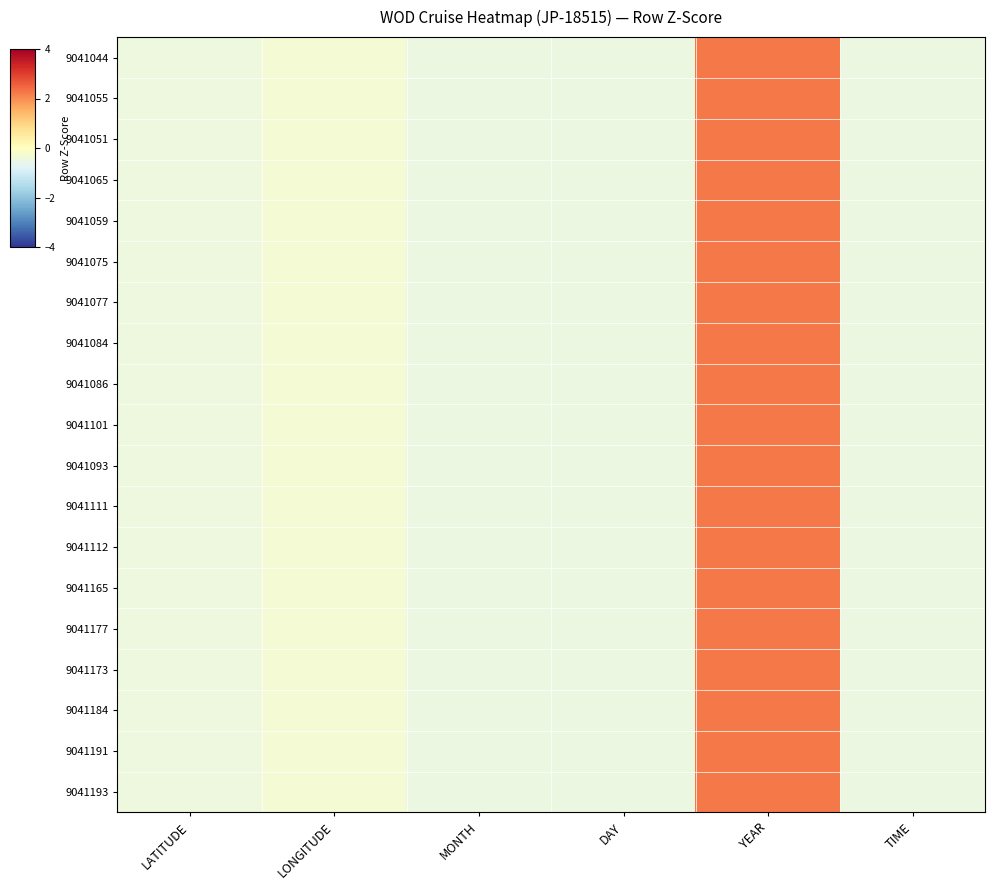

Reading left to right, extract all data points from this chart.

9041044: LATITUDE=-0.4	LONGITUDE=-0.3	MONTH=-0.5	DAY=-0.5	YEAR=2.2	TIME=-0.5
9041055: LATITUDE=-0.4	LONGITUDE=-0.3	MONTH=-0.5	DAY=-0.5	YEAR=2.2	TIME=-0.5
9041051: LATITUDE=-0.4	LONGITUDE=-0.3	MONTH=-0.5	DAY=-0.5	YEAR=2.2	TIME=-0.5
9041065: LATITUDE=-0.4	LONGITUDE=-0.3	MONTH=-0.5	DAY=-0.5	YEAR=2.2	TIME=-0.5
9041059: LATITUDE=-0.4	LONGITUDE=-0.3	MONTH=-0.5	DAY=-0.5	YEAR=2.2	TIME=-0.5
9041075: LATITUDE=-0.4	LONGITUDE=-0.3	MONTH=-0.5	DAY=-0.5	YEAR=2.2	TIME=-0.5
9041077: LATITUDE=-0.4	LONGITUDE=-0.3	MONTH=-0.5	DAY=-0.5	YEAR=2.2	TIME=-0.5
9041084: LATITUDE=-0.4	LONGITUDE=-0.3	MONTH=-0.5	DAY=-0.5	YEAR=2.2	TIME=-0.5
9041086: LATITUDE=-0.4	LONGITUDE=-0.3	MONTH=-0.5	DAY=-0.5	YEAR=2.2	TIME=-0.5
9041101: LATITUDE=-0.4	LONGITUDE=-0.3	MONTH=-0.5	DAY=-0.5	YEAR=2.2	TIME=-0.5
9041093: LATITUDE=-0.4	LONGITUDE=-0.3	MONTH=-0.5	DAY=-0.5	YEAR=2.2	TIME=-0.5
9041111: LATITUDE=-0.5	LONGITUDE=-0.3	MONTH=-0.5	DAY=-0.5	YEAR=2.2	TIME=-0.5
9041112: LATITUDE=-0.5	LONGITUDE=-0.3	MONTH=-0.5	DAY=-0.5	YEAR=2.2	TIME=-0.5
9041165: LATITUDE=-0.4	LONGITUDE=-0.3	MONTH=-0.5	DAY=-0.5	YEAR=2.2	TIME=-0.5
9041177: LATITUDE=-0.4	LONGITUDE=-0.3	MONTH=-0.5	DAY=-0.5	YEAR=2.2	TIME=-0.5
9041173: LATITUDE=-0.4	LONGITUDE=-0.3	MONTH=-0.5	DAY=-0.5	YEAR=2.2	TIME=-0.5
9041184: LATITUDE=-0.4	LONGITUDE=-0.3	MONTH=-0.5	DAY=-0.5	YEAR=2.2	TIME=-0.5
9041191: LATITUDE=-0.4	LONGITUDE=-0.3	MONTH=-0.5	DAY=-0.5	YEAR=2.2	TIME=-0.5
9041193: LATITUDE=-0.4	LONGITUDE=-0.3	MONTH=-0.5	DAY=-0.5	YEAR=2.2	TIME=-0.5